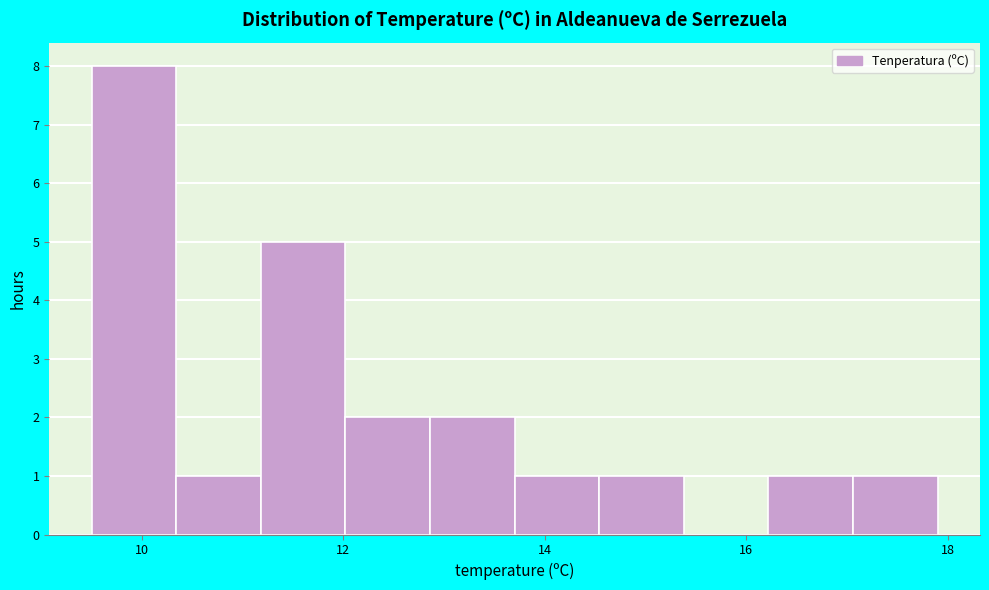

Reading left to right, list every bar in this chart as the range it spans on the x-axis followed by its height. Neither the bar edges nor the heights are printed on the chart, so give them approximately, as read against the axes.

9.50 to 10.34: 8
10.34 to 11.18: 1
11.18 to 12.02: 5
12.02 to 12.86: 2
12.86 to 13.70: 2
13.70 to 14.54: 1
14.54 to 15.38: 1
15.38 to 16.22: 0
16.22 to 17.06: 1
17.06 to 17.90: 1